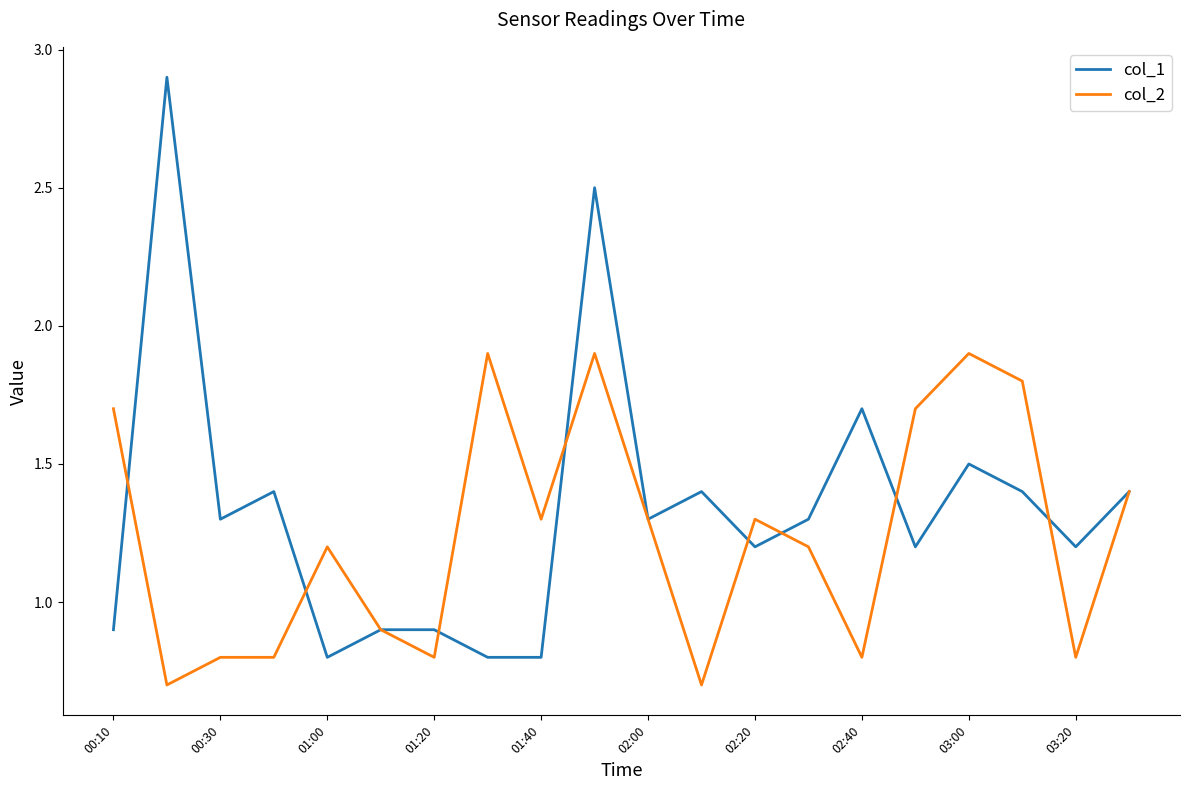

Reading left to right, what are all the values shown in this chart?

col_1: 0.9	2.9	1.3	1.4	0.8	0.9	0.9	0.8	0.8	2.5	1.3	1.4	1.2	1.3	1.7	1.2	1.5	1.4	1.2	1.4
col_2: 1.7	0.7	0.8	0.8	1.2	0.9	0.8	1.9	1.3	1.9	1.3	0.7	1.3	1.2	0.8	1.7	1.9	1.8	0.8	1.4